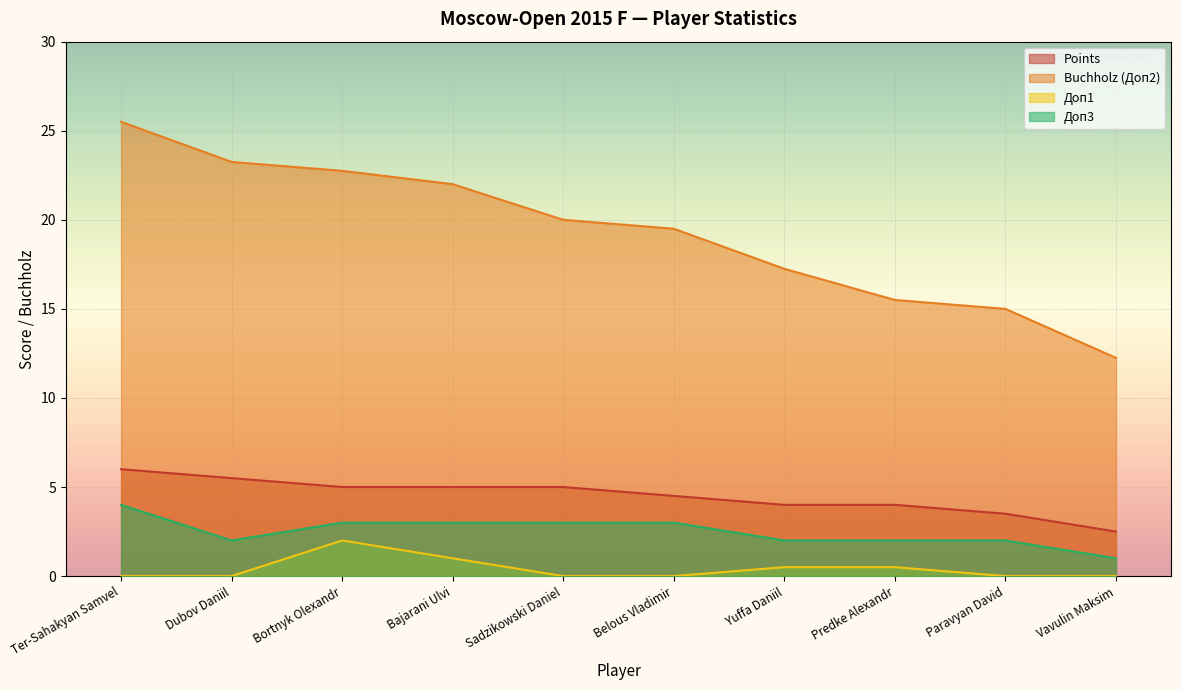

What is the value of the Doп3 point at the 5th from the left?

3.0